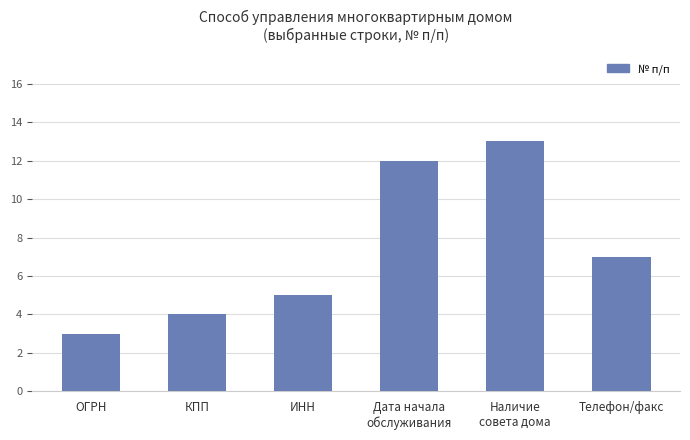

What is the sum of the values at Наличие
совета дома and Телефон/факс?

20